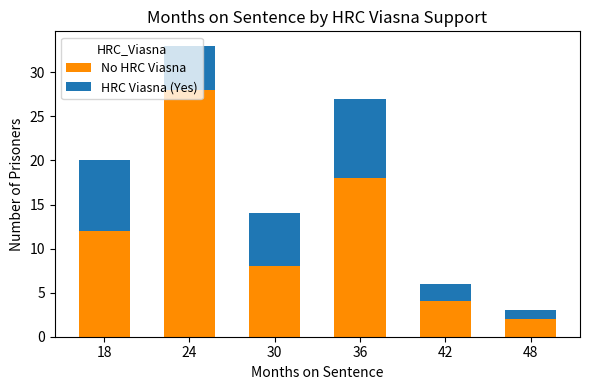

At which label does No HRC Viasna reach its peak?

24